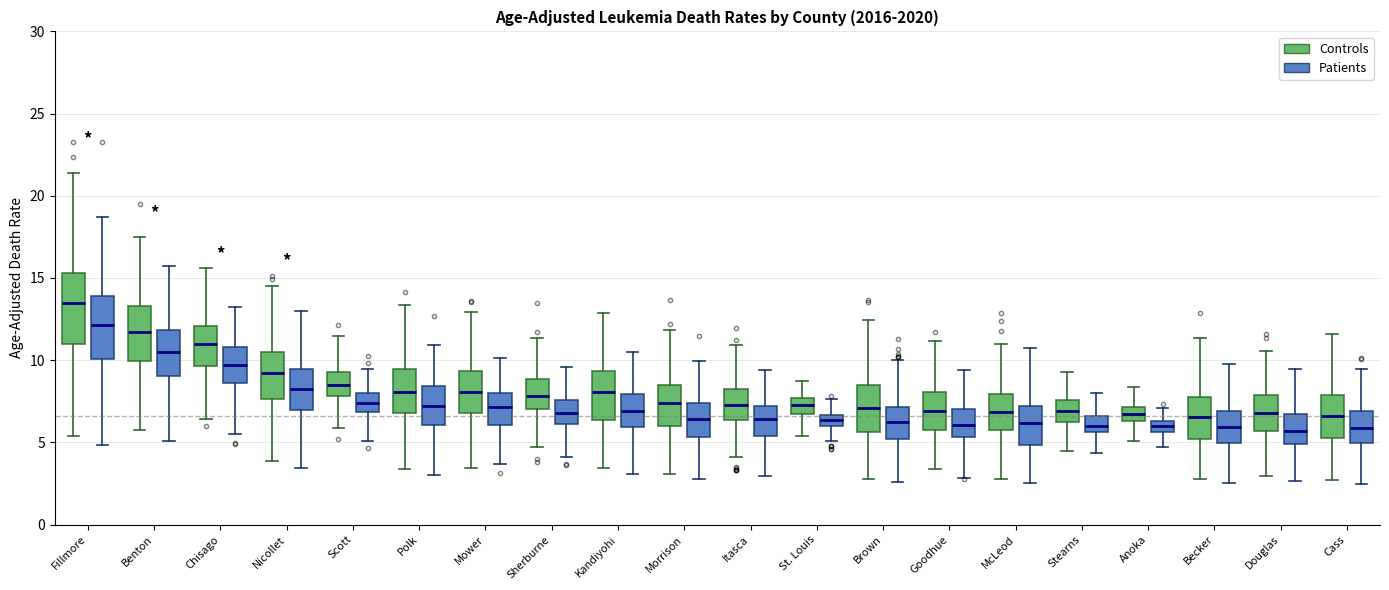

Which box has the highest median line?

Fillmore (Controls)